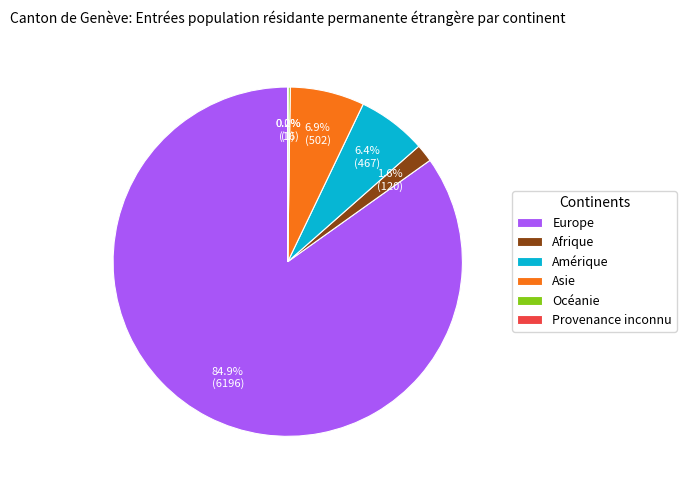

To the nearest percent, what is the average slice percentage?

17%